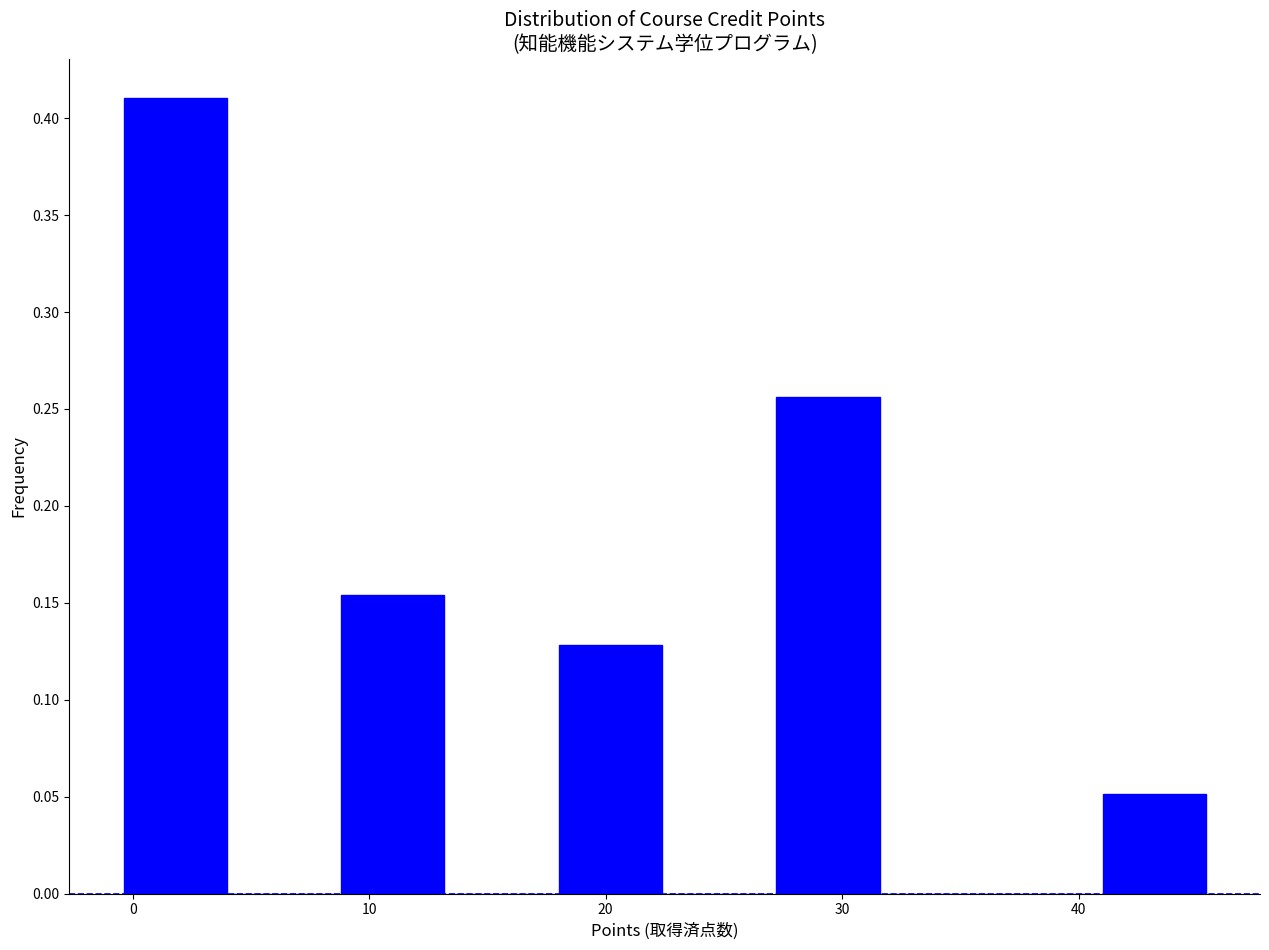

Which range on the x-axis has the tallest bar?

-0.5 to 4.1